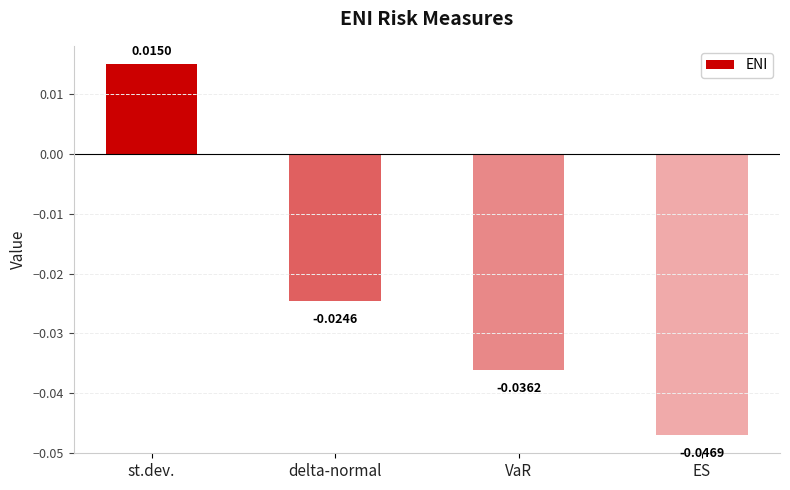

List the labels in order of value, smallest first.

ES, VaR, delta-normal, st.dev.